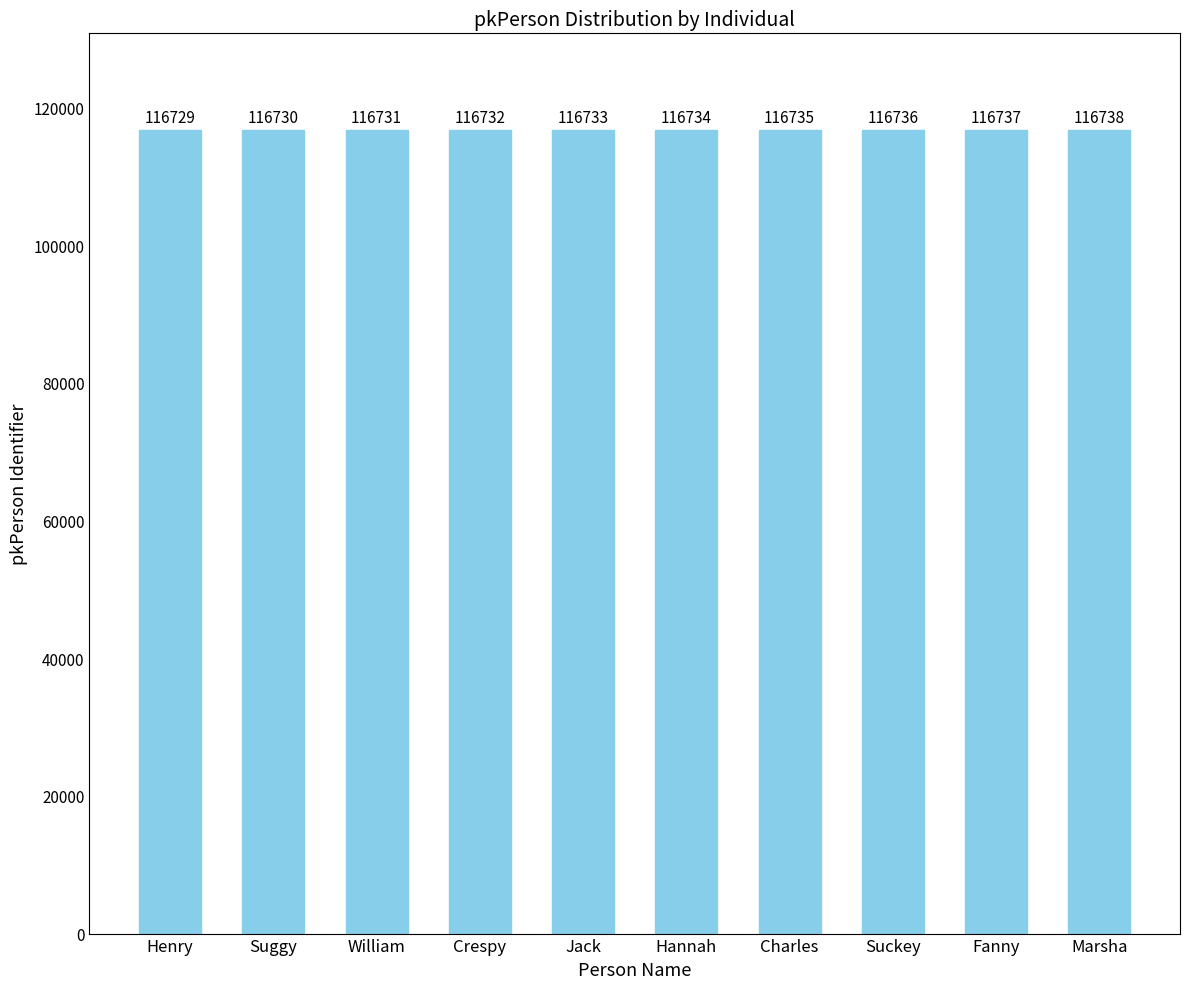

Are the bars horizontal?

No